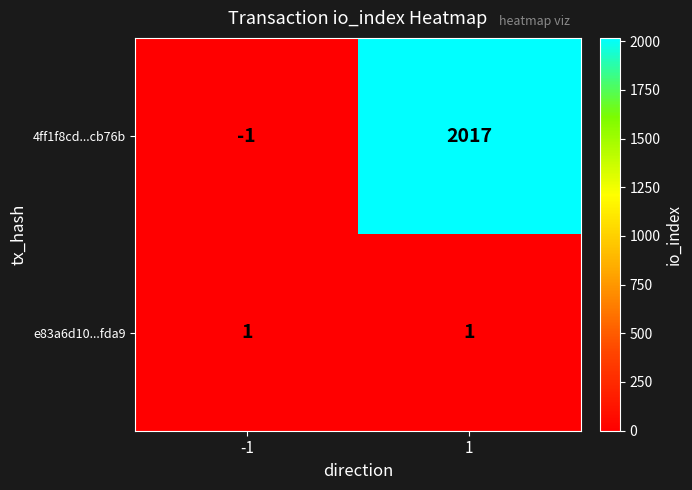

What value does the 4ff1f8cd...cb76b series have at 1, to the nearest 50?

2000